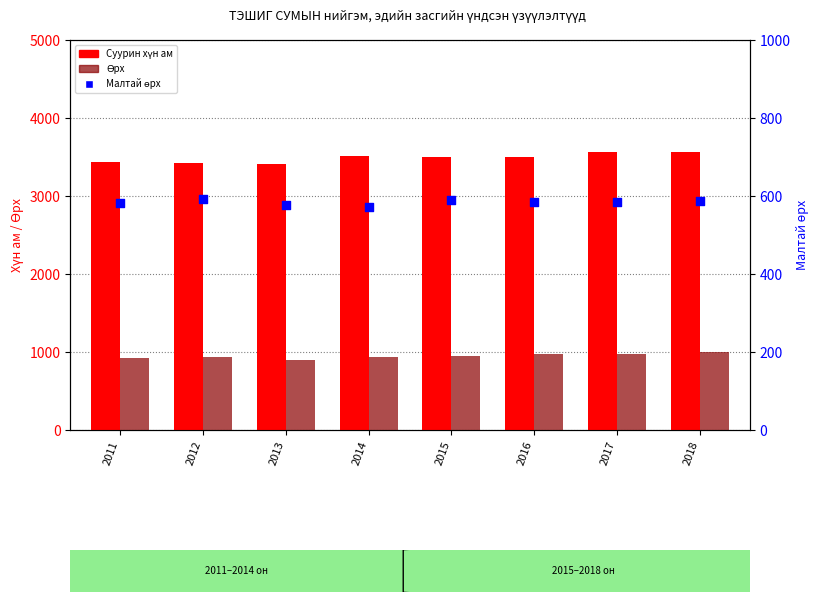

What are all the series names shown in the legend?

Суурин хүн ам, Өрх, Малтай өрх